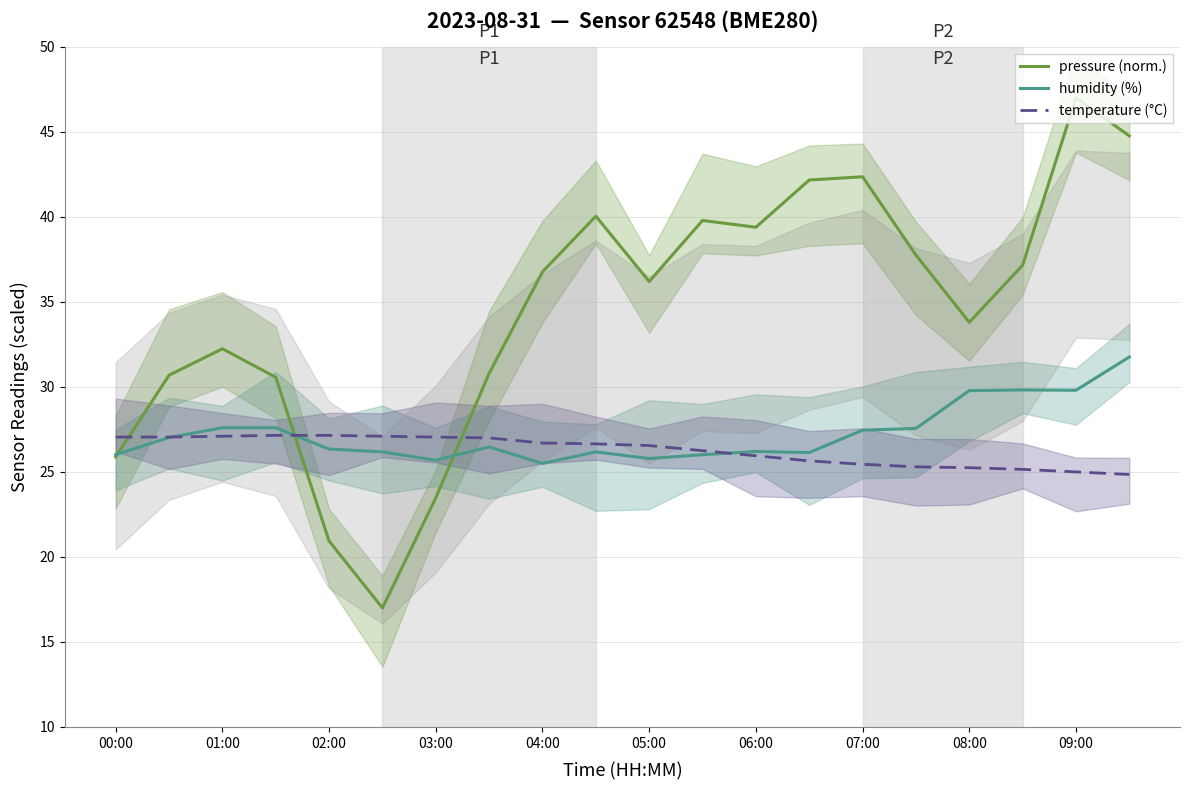

Is it true that humidity (%) equals 26.0 at 00:00?

True